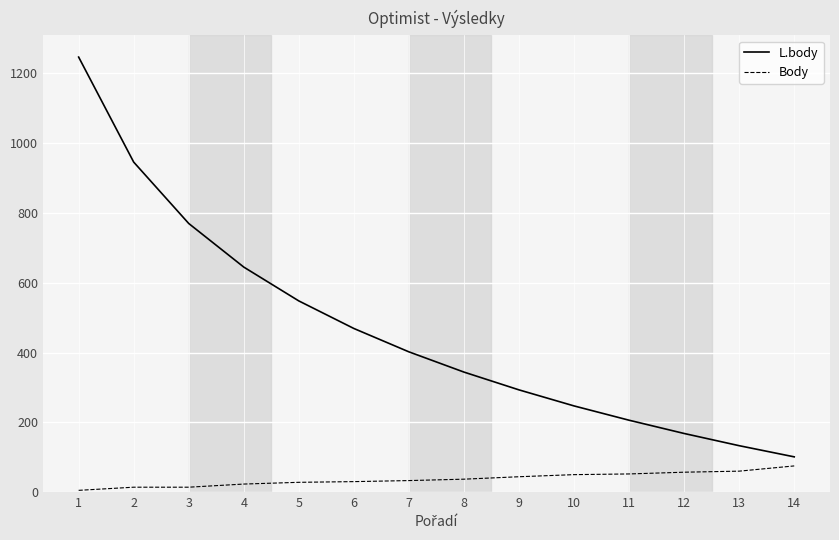

What is the highest value of the Body series?

75